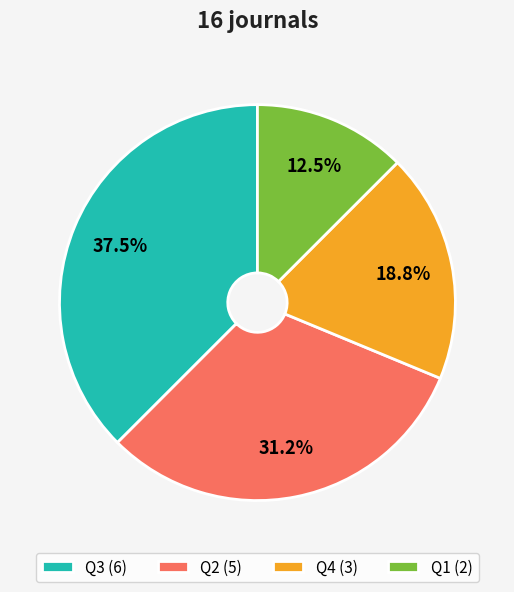

What percentage is NOT represented by Q1?

87.5%